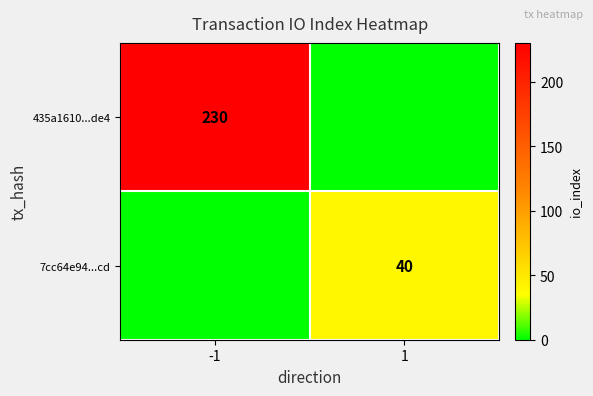

True or false: 7cc64e94...cd has a value of 40 at 1.

True